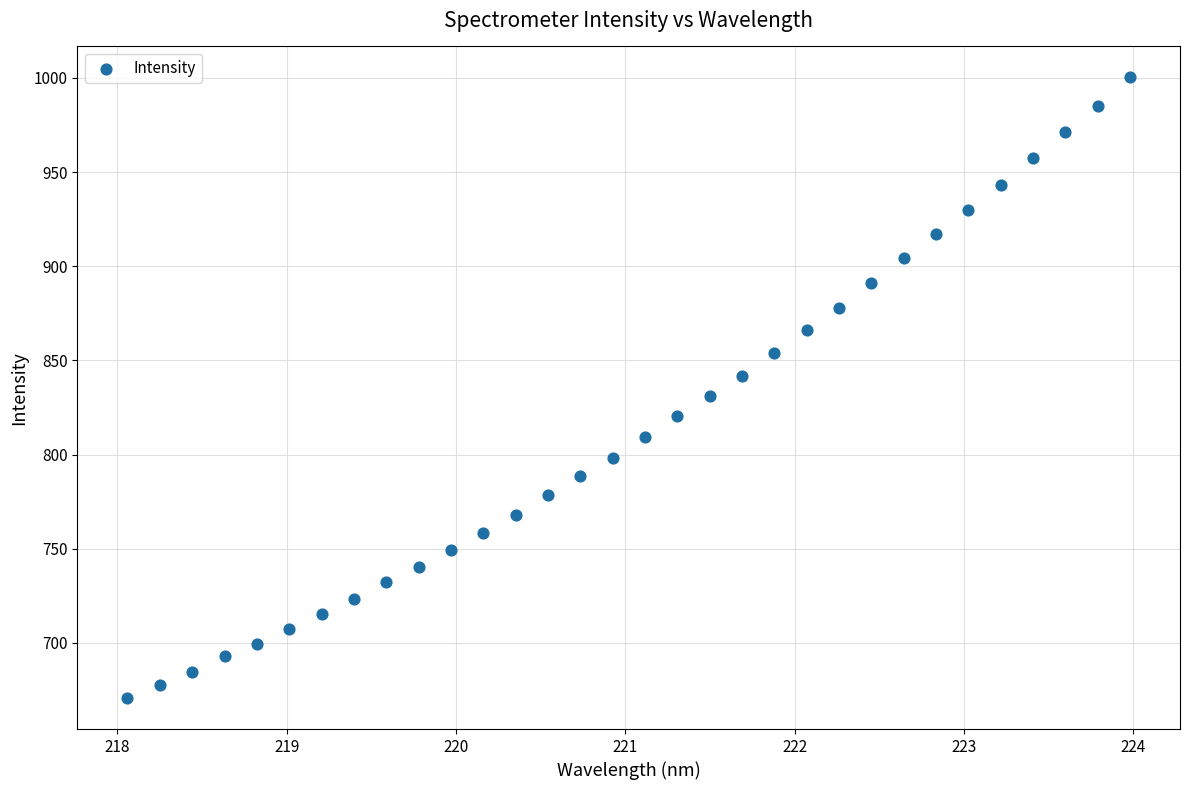

What is the range of Y values (max minus min)?

329.6